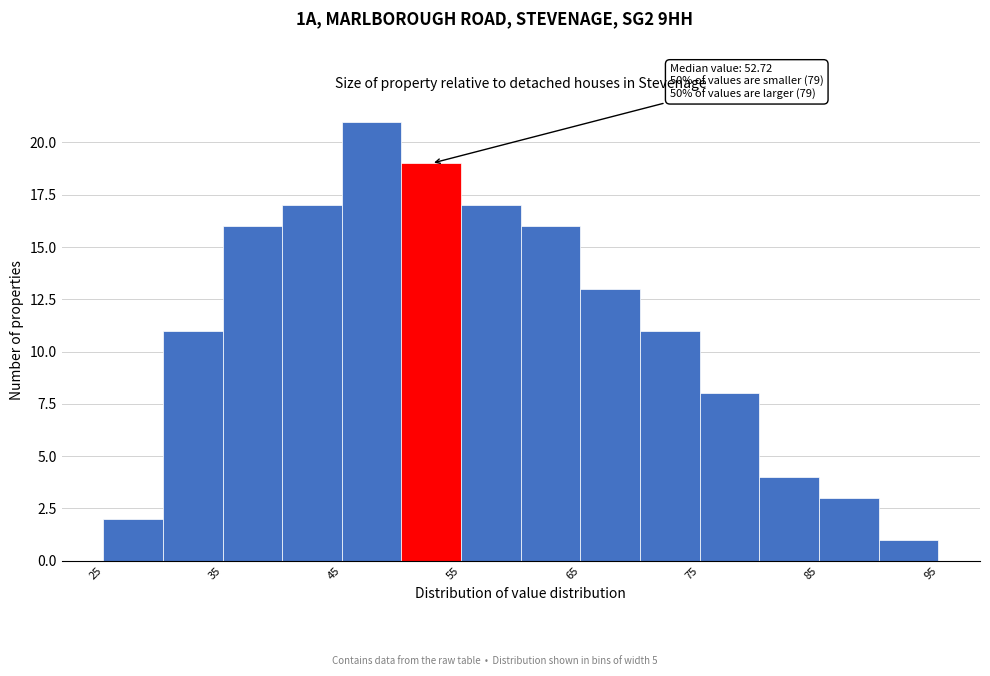

Over which range of the x-axis is the bar tallest?

45 to 50